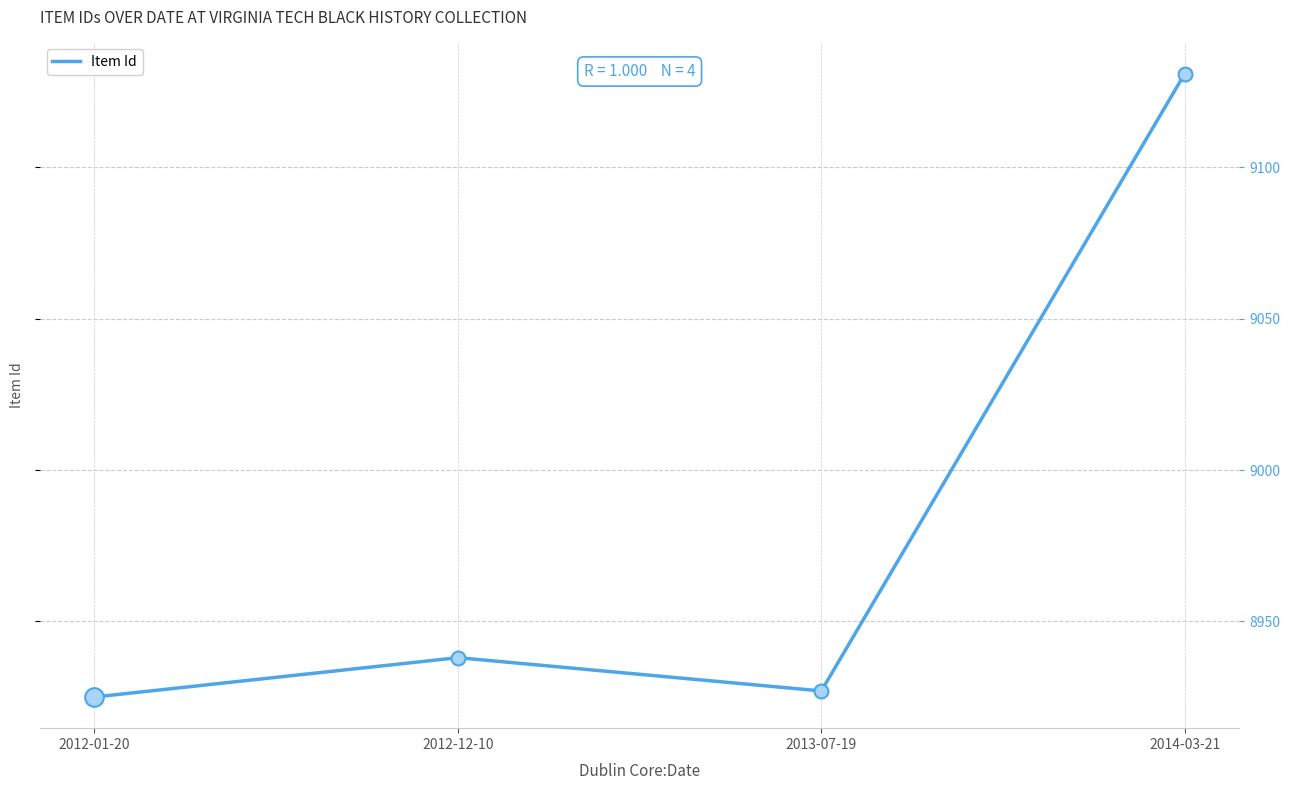

What is the change in value from 2012-01-20 to 2014-03-21?

+206